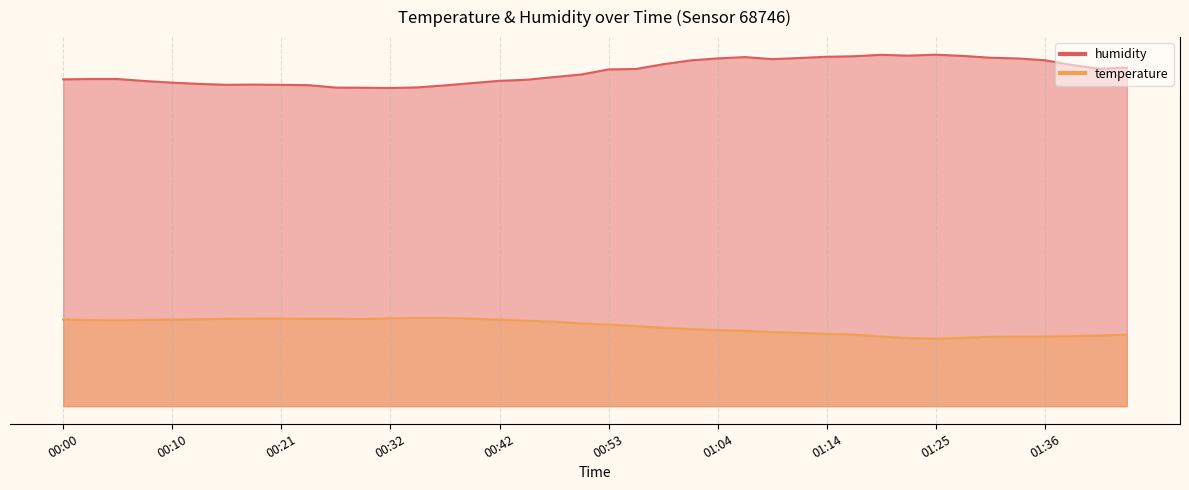

What position from the left is 00:42?

17